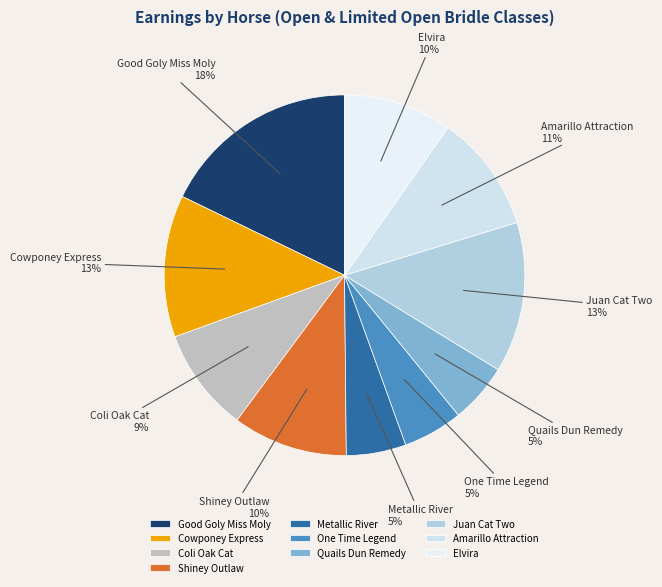

Between Cowponey Express and Amarillo Attraction, which is larger?

Cowponey Express